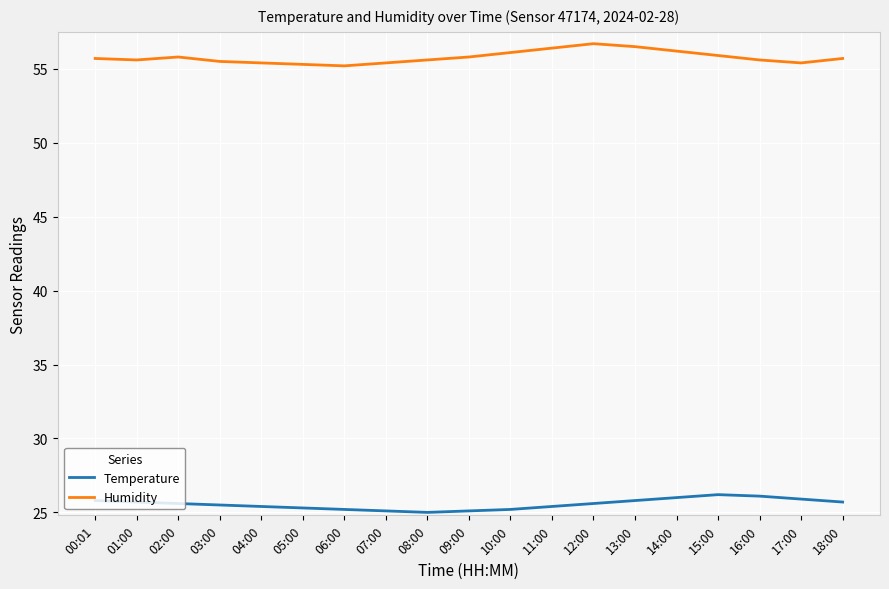

What is the difference between the Humidity values at 03:00 and 02:00?

0.3